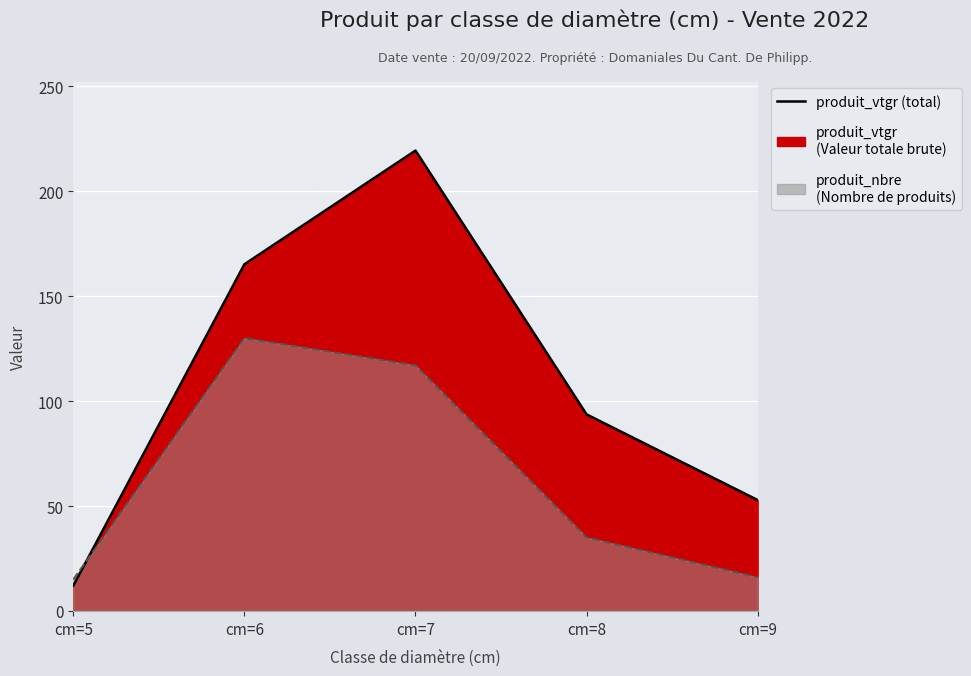

At which label does produit_vtgr (line) first exceed 93?

cm=6